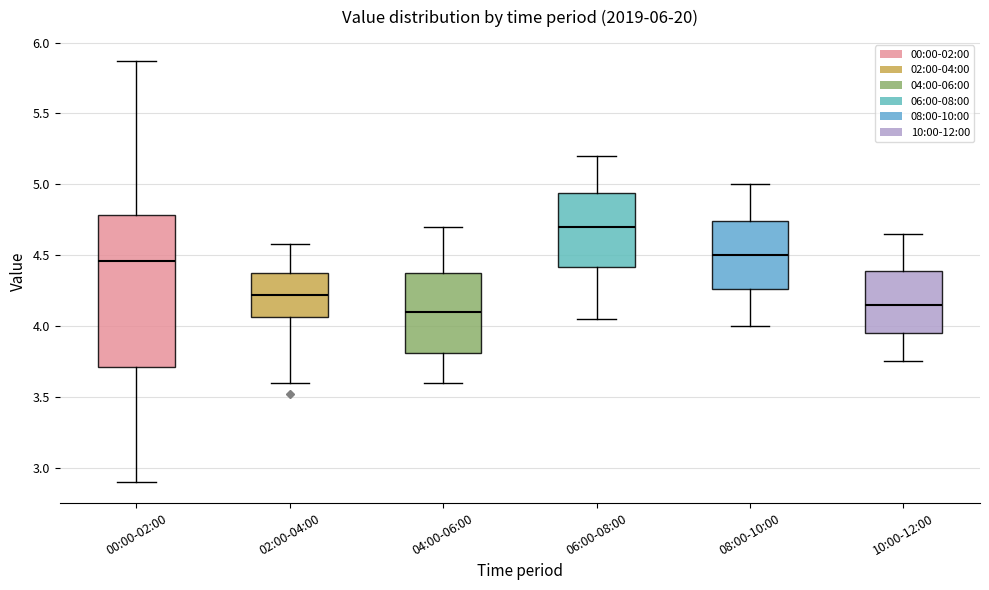

Which box is the tallest, from its lower edge to its upper edge?

00:00-02:00